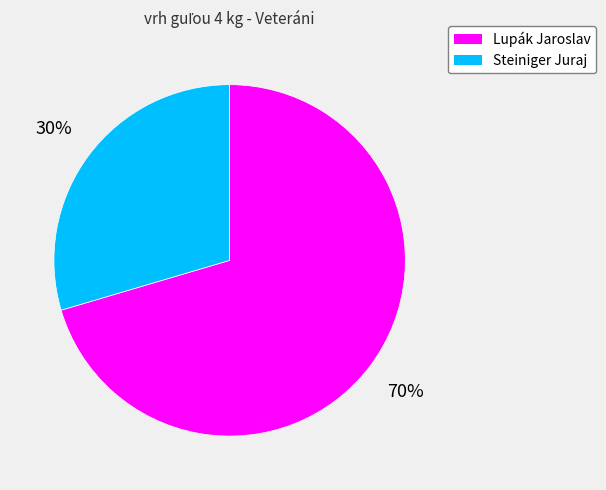

What percentage is the Lupák Jaroslav slice, to the nearest percent?

70%